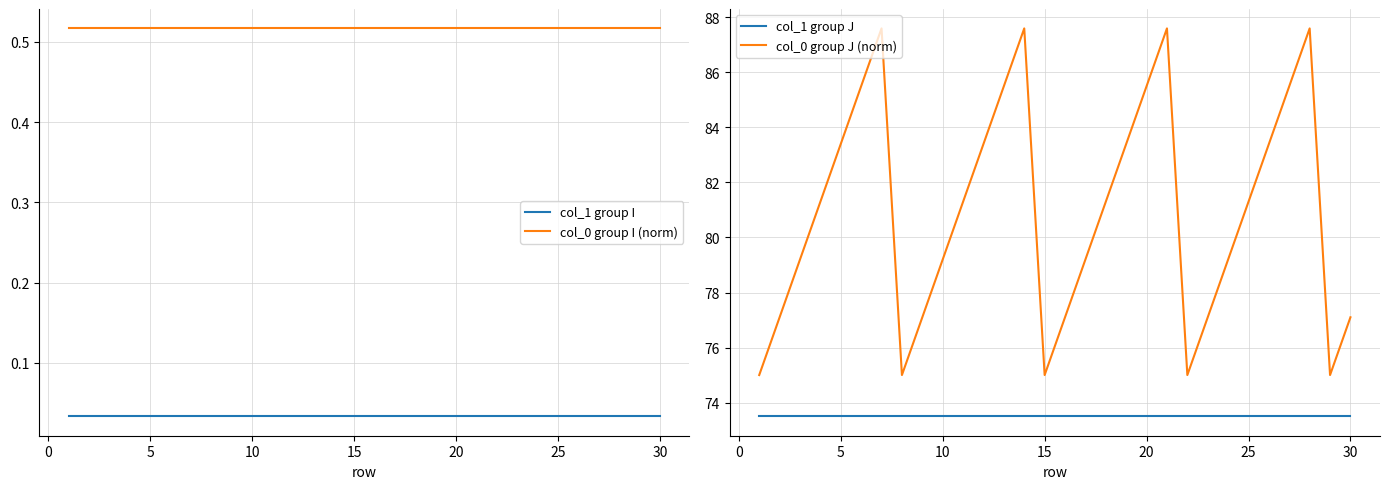

True or false: col_1 group I and col_0 group J (norm) intersect in this chart.

False